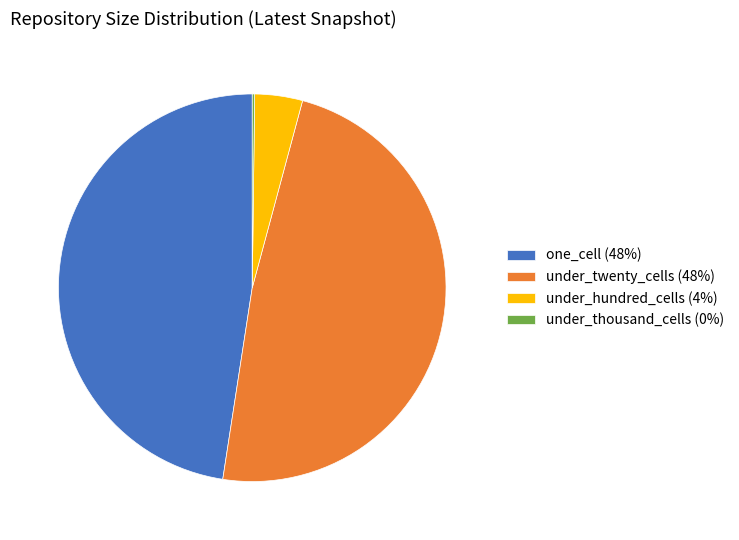

Does under_twenty_cells (48%) represent more than half of the total?

No